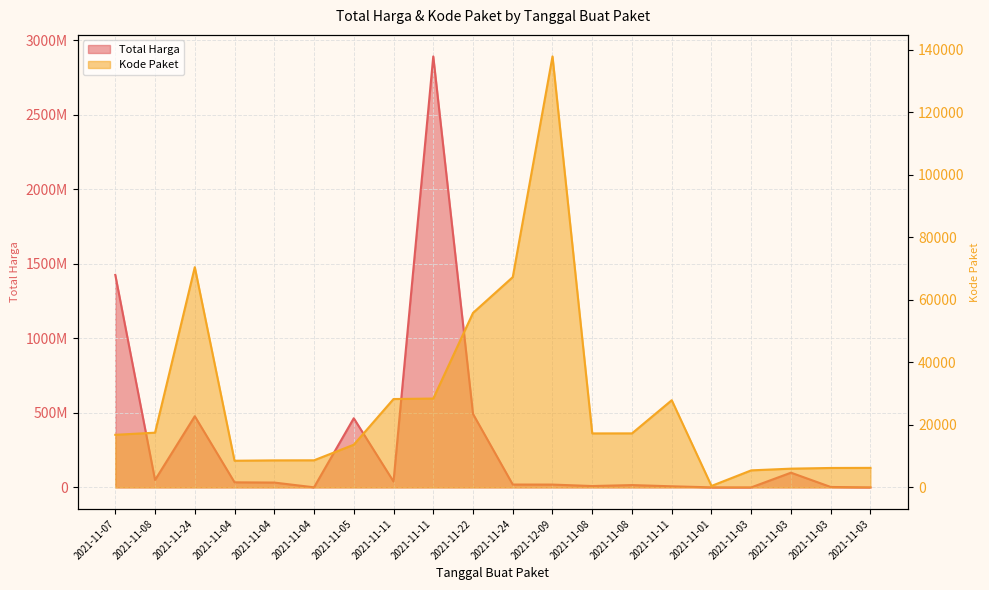

Which series changed the most between 2021-11-04 and 2021-11-01?

Total Harga